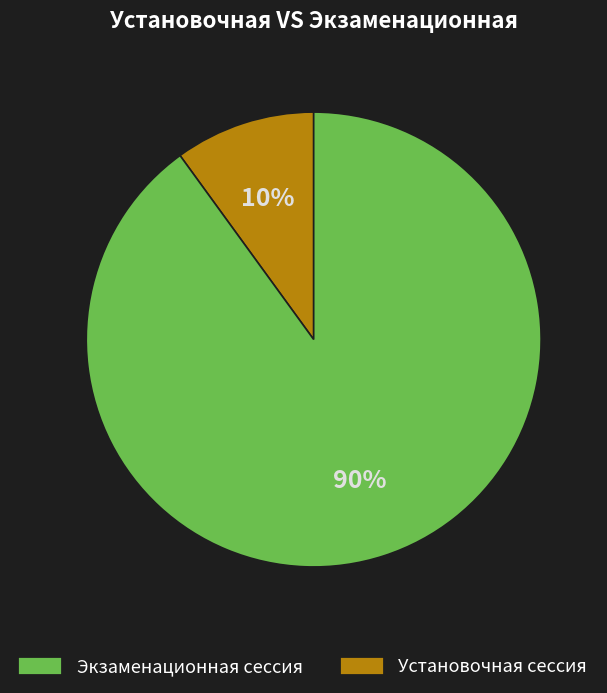

Is there a majority slice in this chart?

Yes